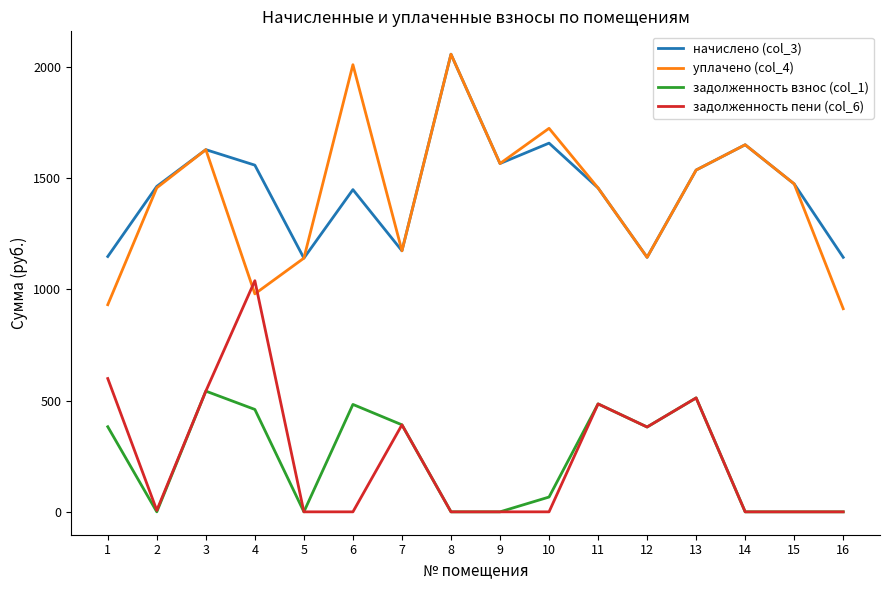

What is the difference between the highest and lowest values at 14?

1649.7